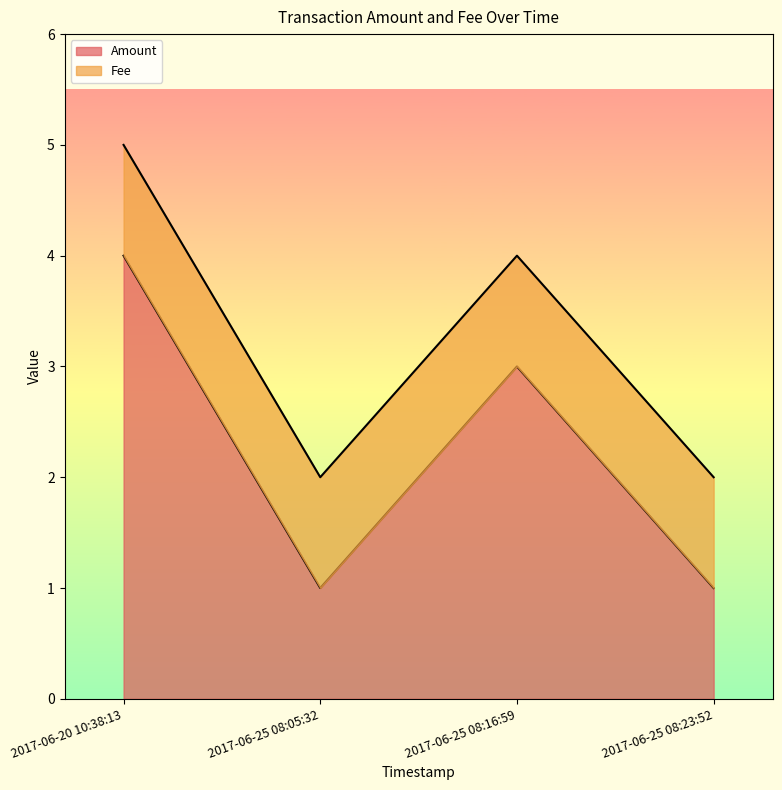

How many points are higher than both their immediate neighbors (excluding endpoints)?

1